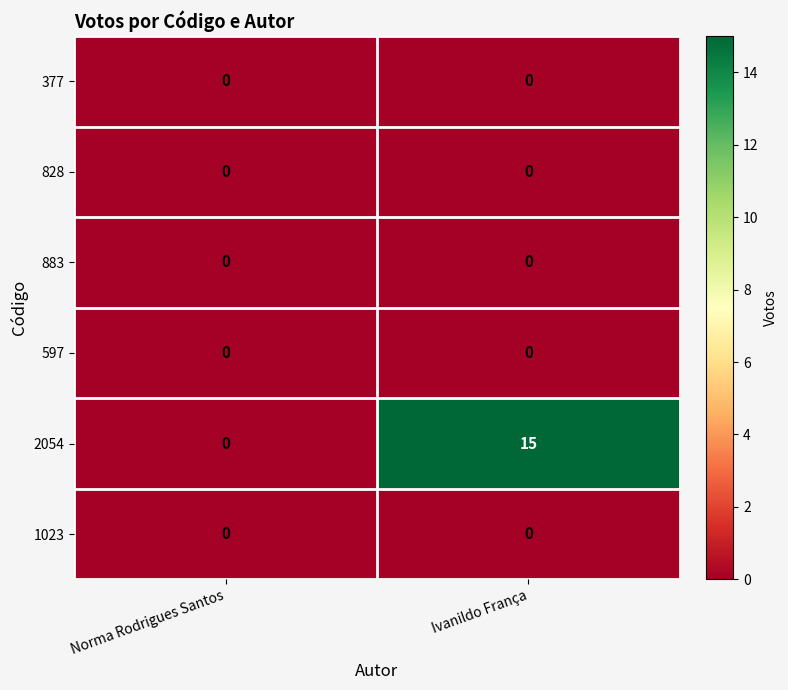

The 2054 series shows 26 at Ivanildo França. True or false?

False